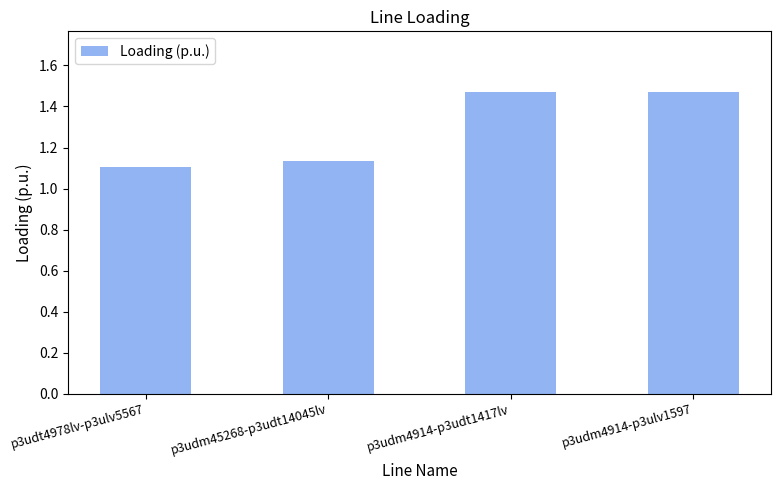

What is the difference between the second highest and minimum values?

0.4